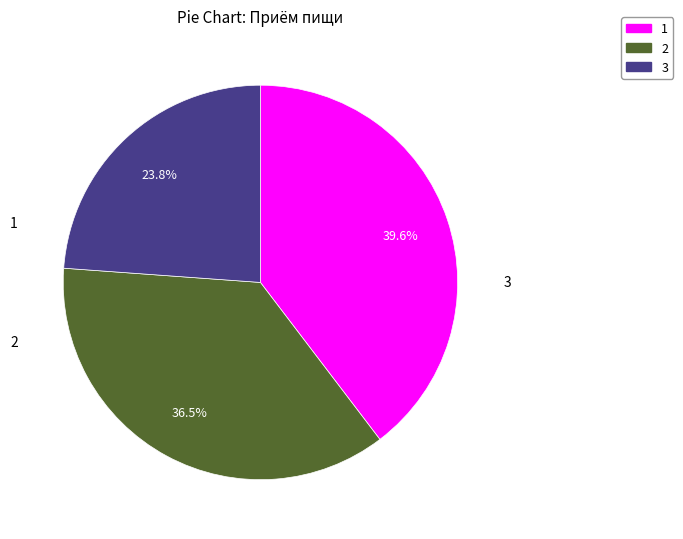

What percentage is NOT represented by 3?

76.2%